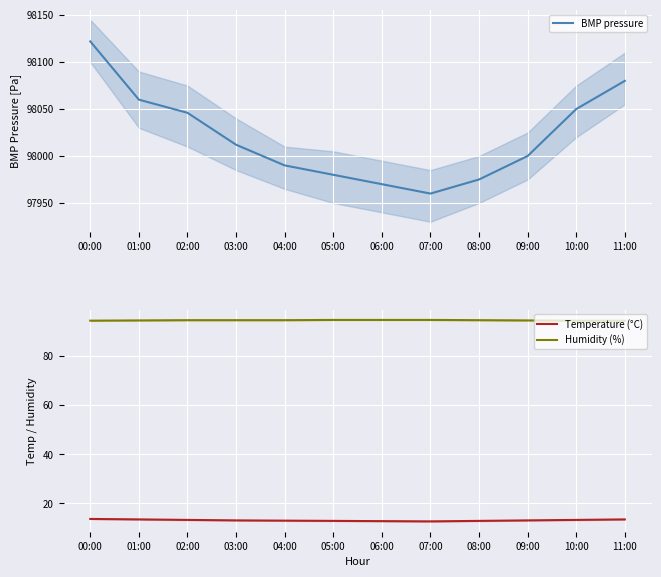

What value does the Humidity (%) series have at 03:00?

94.7